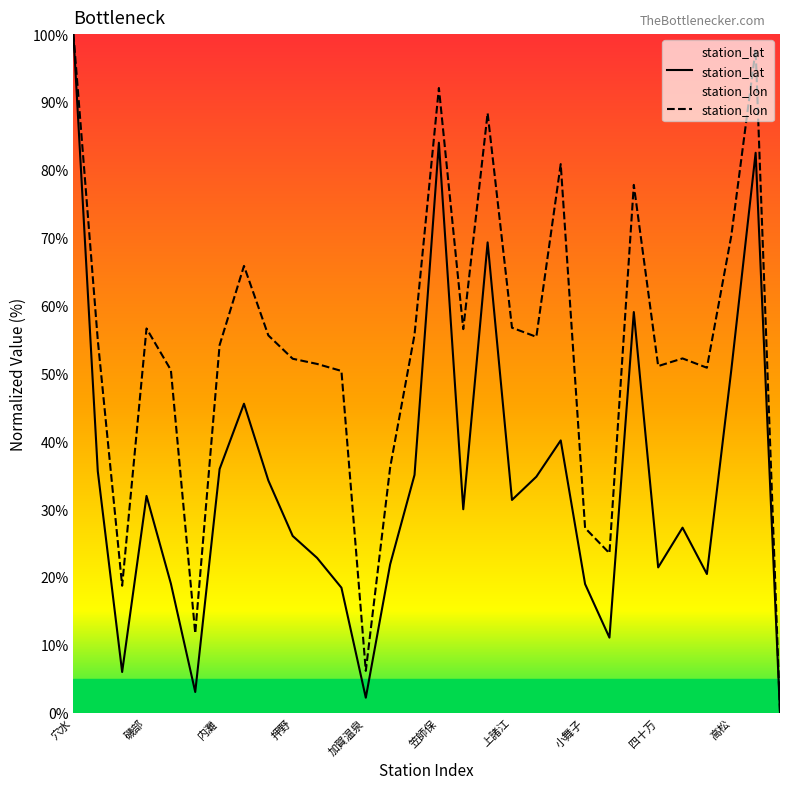

How many interior local peaks does the station_lat series have?

8